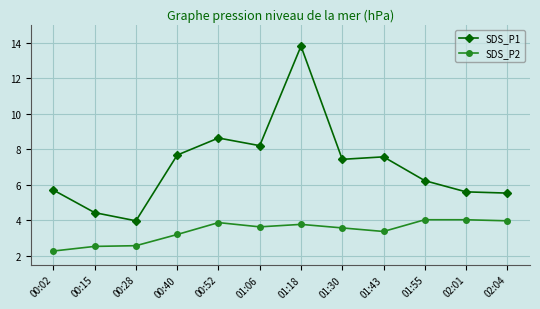

Which series has the widest spread of values?

SDS_P1